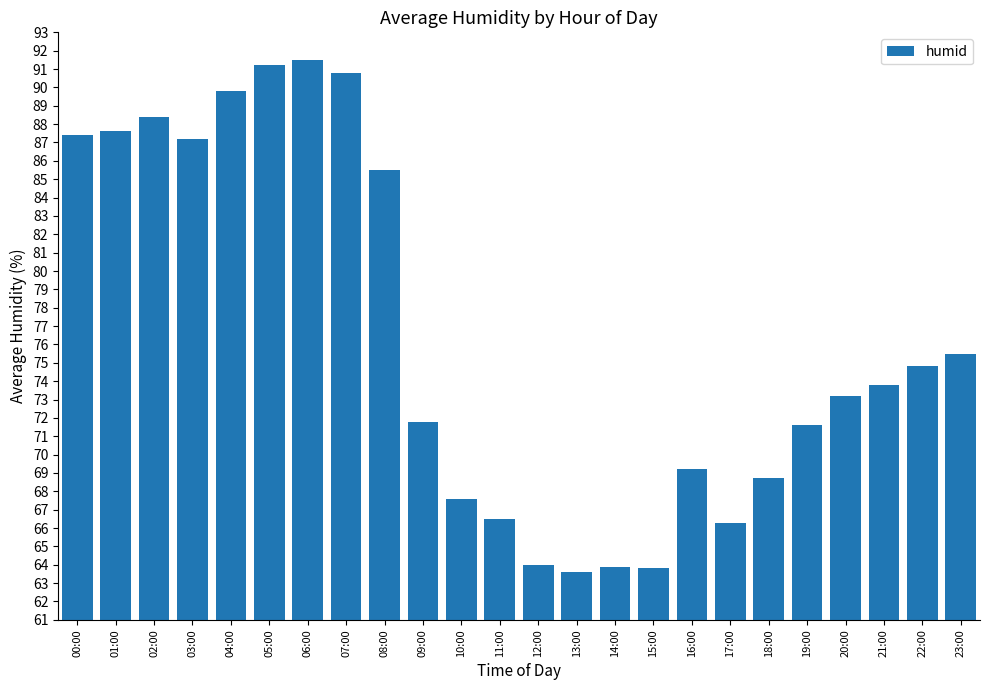

The chart shows a value of 159.6 at 04:00. True or false?

False